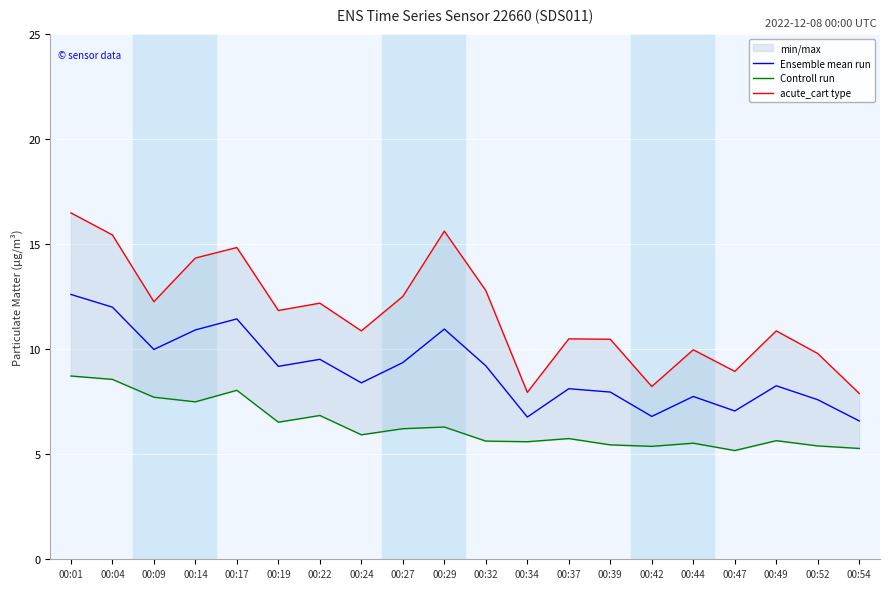

Is it true that acute_cart type equals 17.3 at 00:32?

False